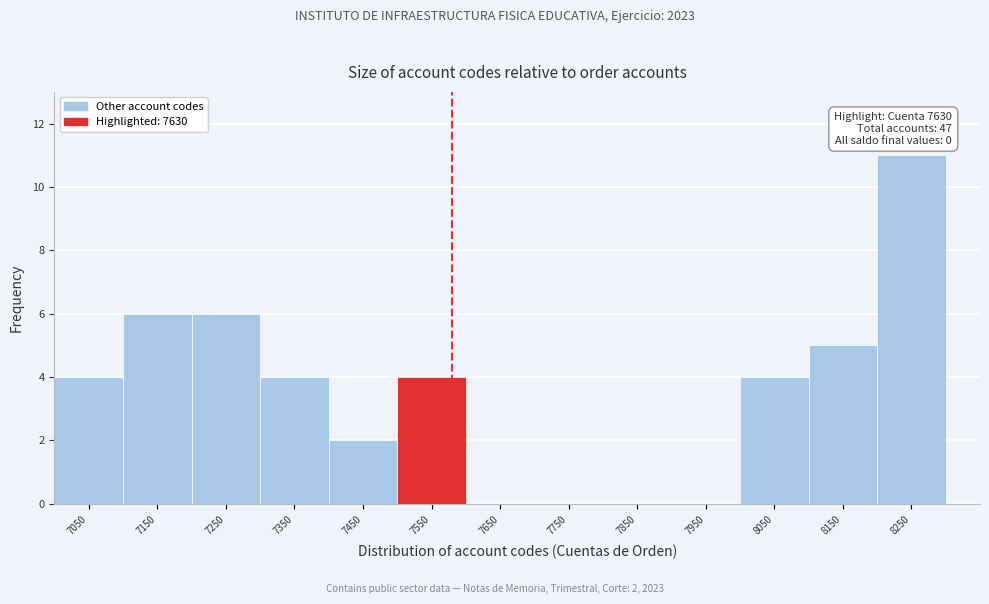

Reading right to left, what are all the values shown in this chart?

8250=11	8150=5	8050=4	7950=0	7850=0	7750=0	7650=0	7550=4	7450=2	7350=4	7250=6	7150=6	7050=4